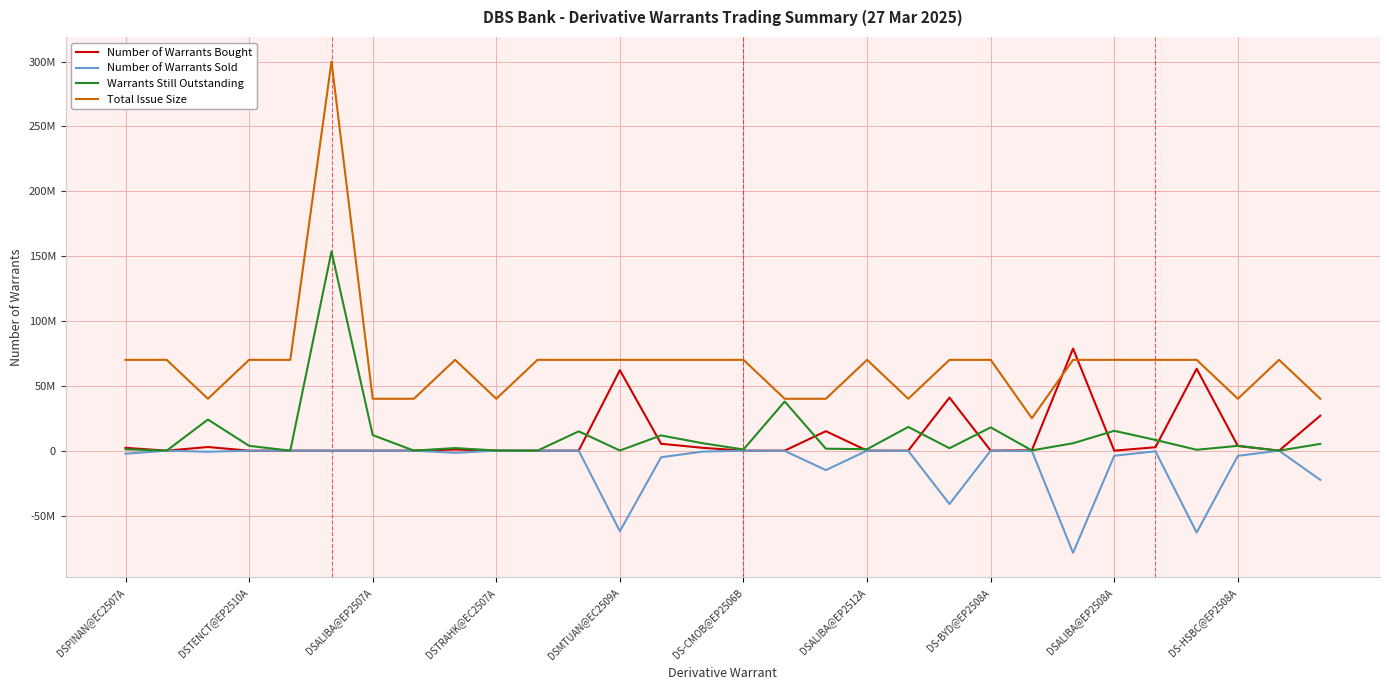

What is the difference between the maximum and second lowest values in the Number of Warrants Sold series?

63190000